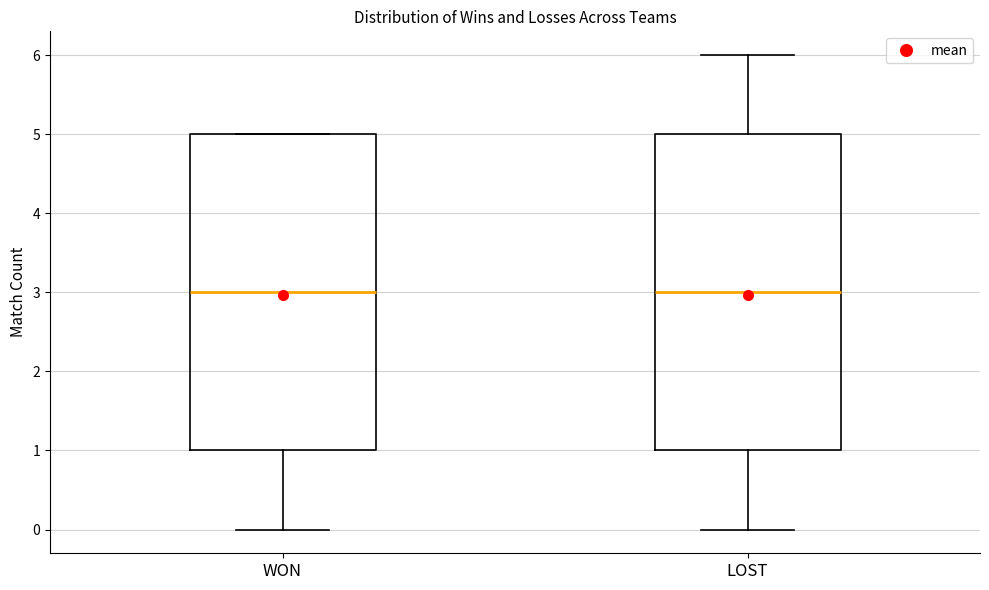

Where is the lower edge of the box for LOST on the y-axis? The values are not printed on the chart, so give them approximately, as read against the axis.

1